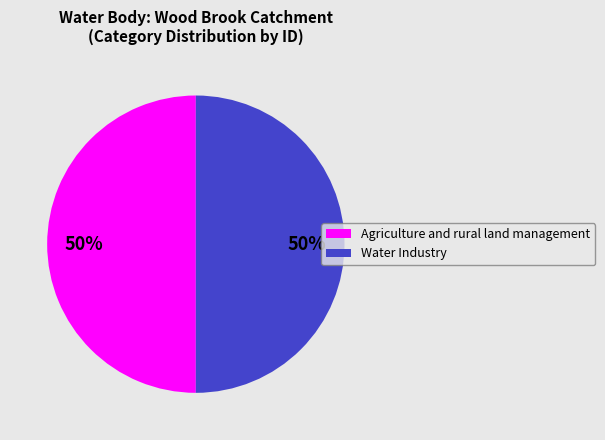

Combined, do Agriculture and rural land management and Water Industry account for over 50%?

Yes